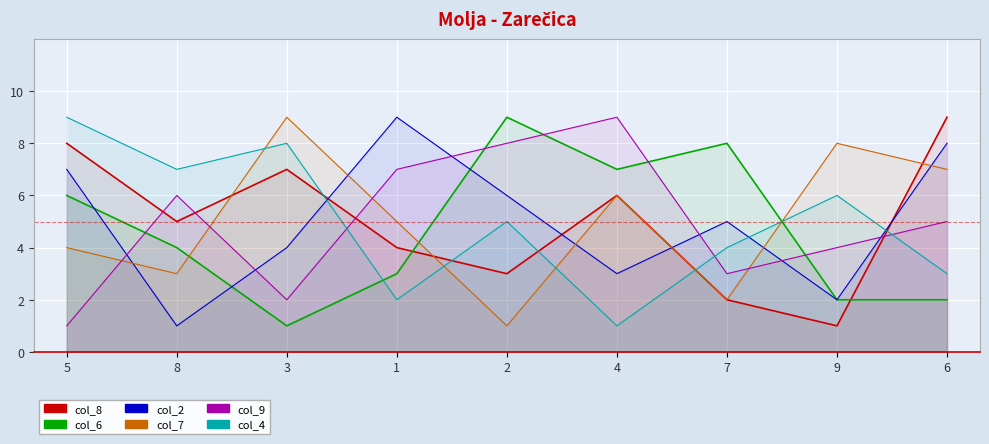

What is the label of the 8th point from the left?

9